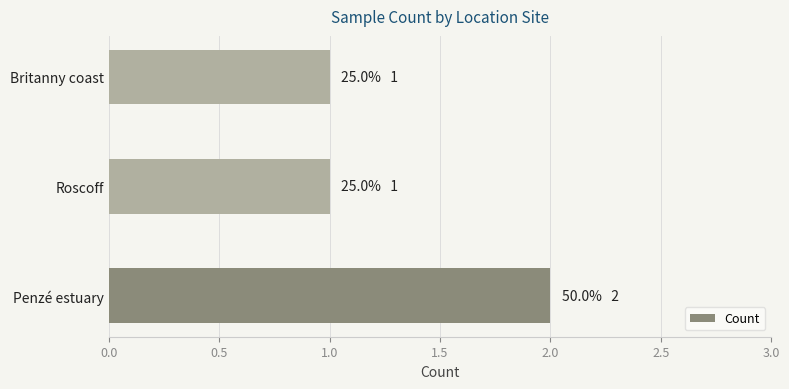

Between Britanny coast and Penzé estuary, which is larger?

Penzé estuary